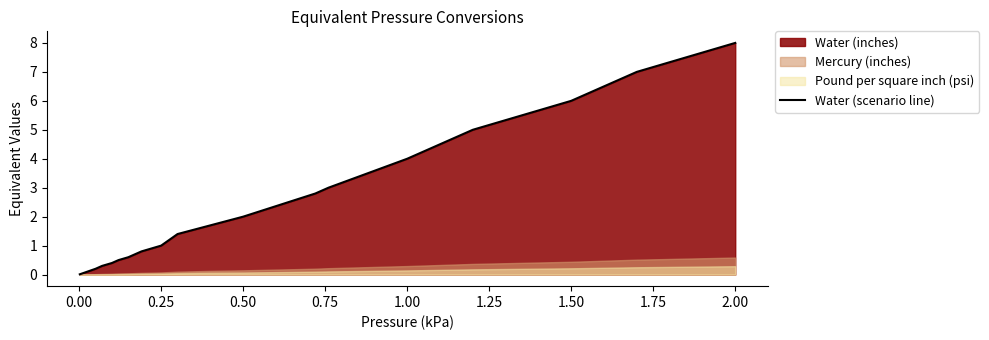

What is the highest value of the Water (scenario line) series?

8.0